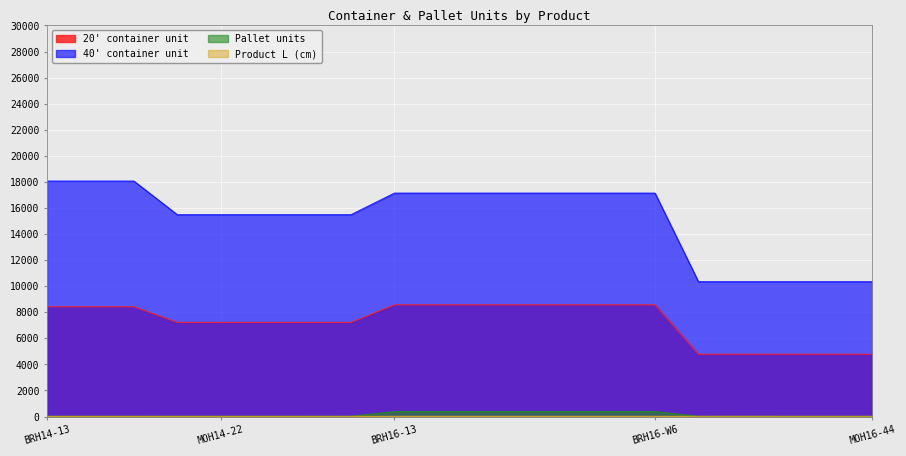

Is it true that Pallet units equals 14 at MOH16-22?

False